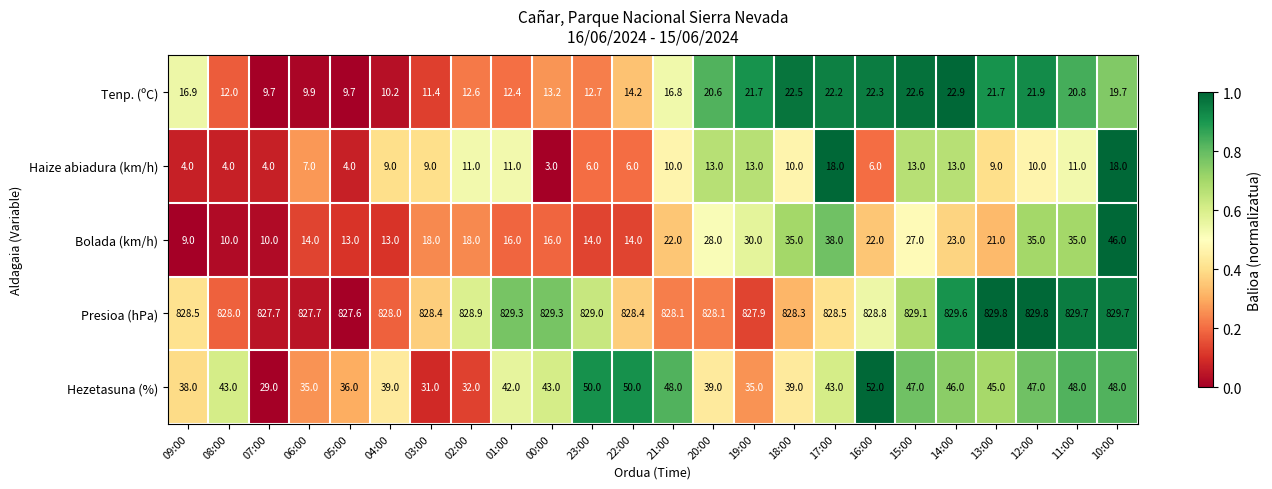

Between 07:00 and 10:00, which series saw the biggest shift?

Bolada (km/h)